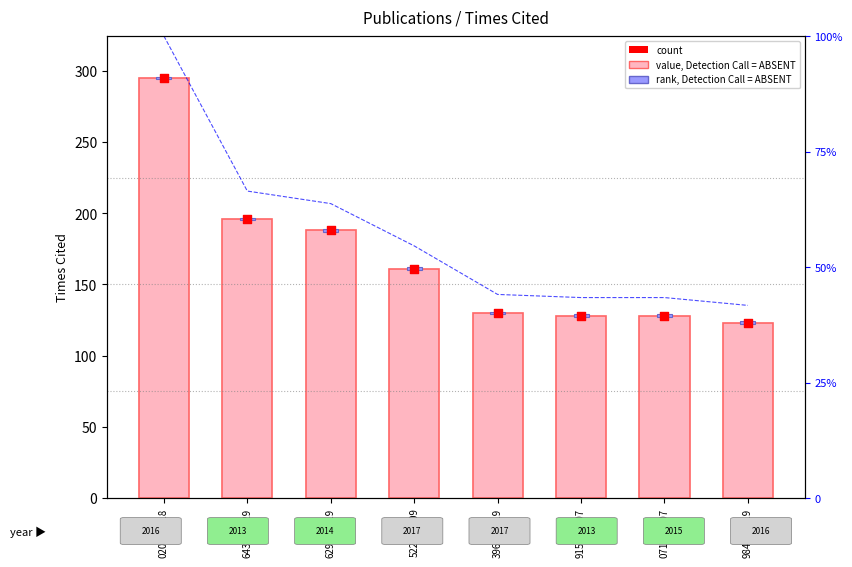

Which series has the largest total across all categories?

Times Cited (value, Detection Call = ABSENT)